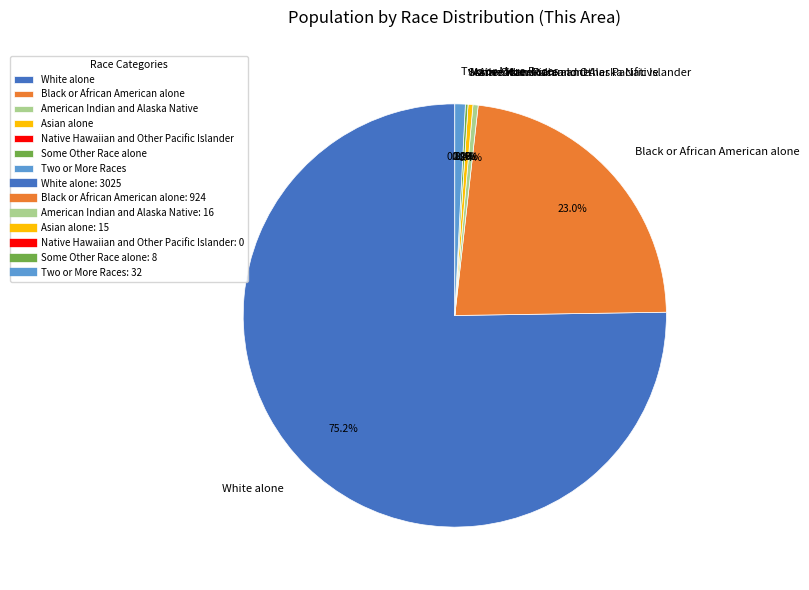

Is the sum of Black or African American alone and Asian alone greater than half?

No